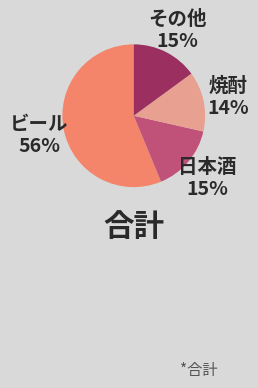

Which category has the biggest portion of the pie?

ビール